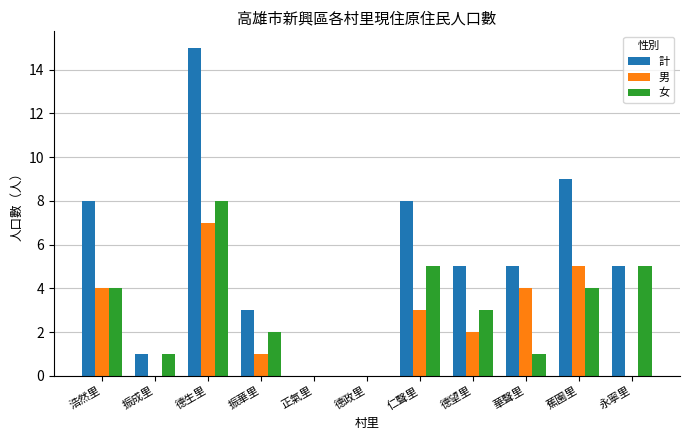

The value of 女 at 正氣里 is -5. True or false?

False